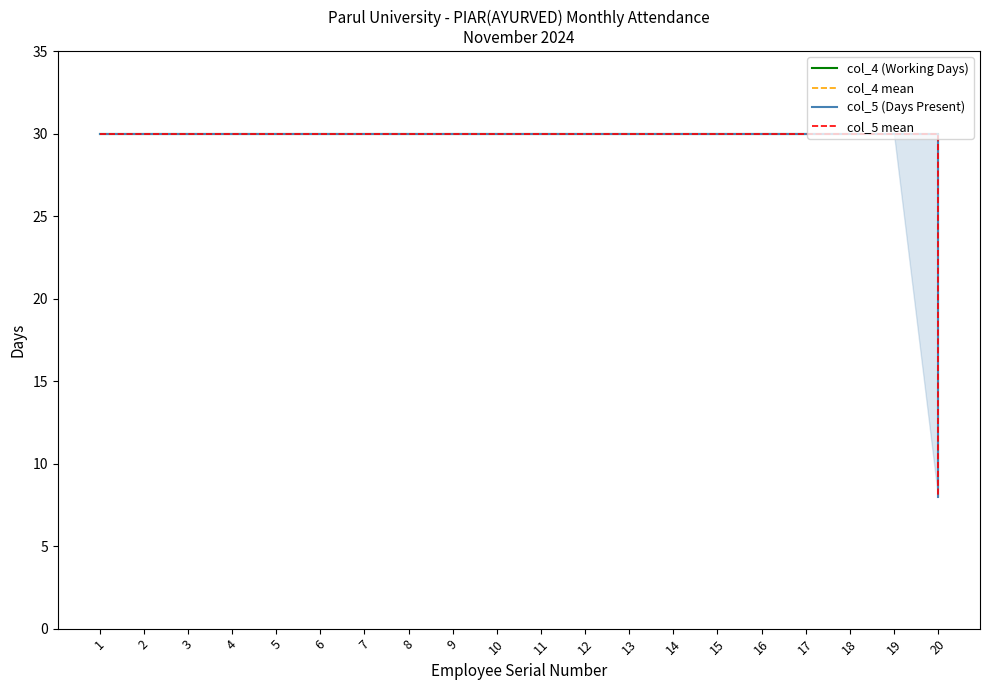

The col_5 (Days Present) series shows 45 at 16. True or false?

False